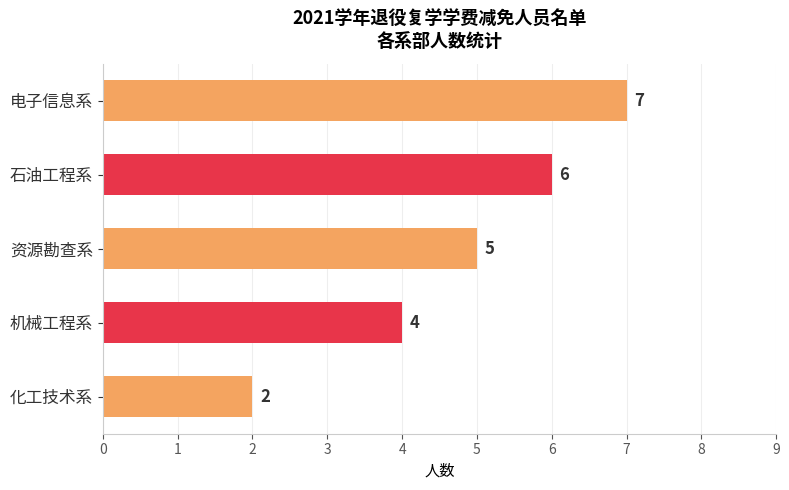

What is the smallest value displayed?

2